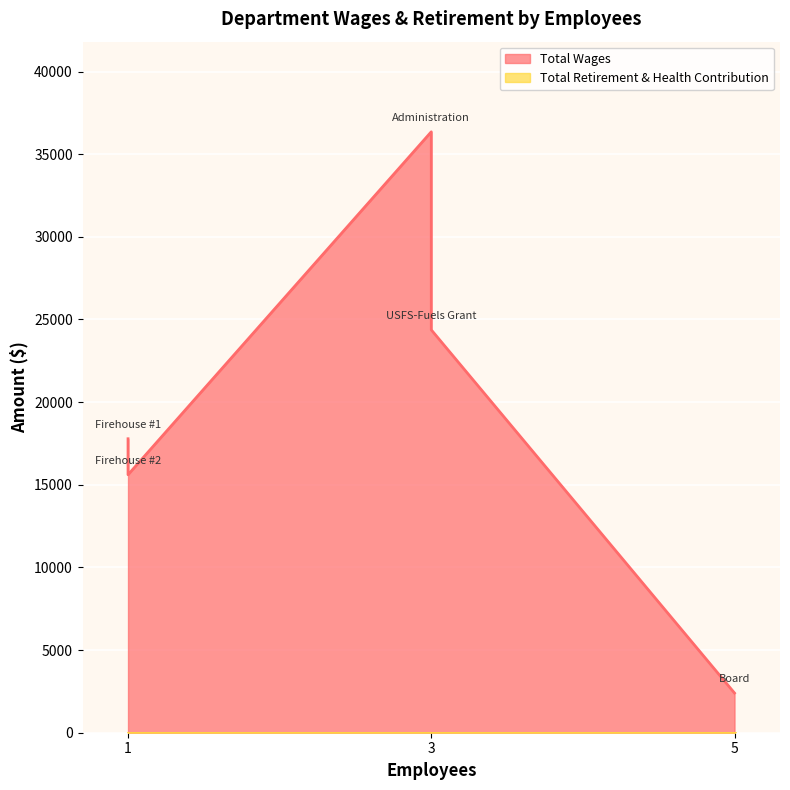

Reading left to right, list all the values displayed in this chart.

Total Wages: Administration=36355	USFS-Fuels Grant=24374	Firehouse #1=17785	Firehouse #2=15607	Board=2400
Total Retirement & Health Contribution: Administration=0	USFS-Fuels Grant=0	Firehouse #1=0	Firehouse #2=0	Board=0